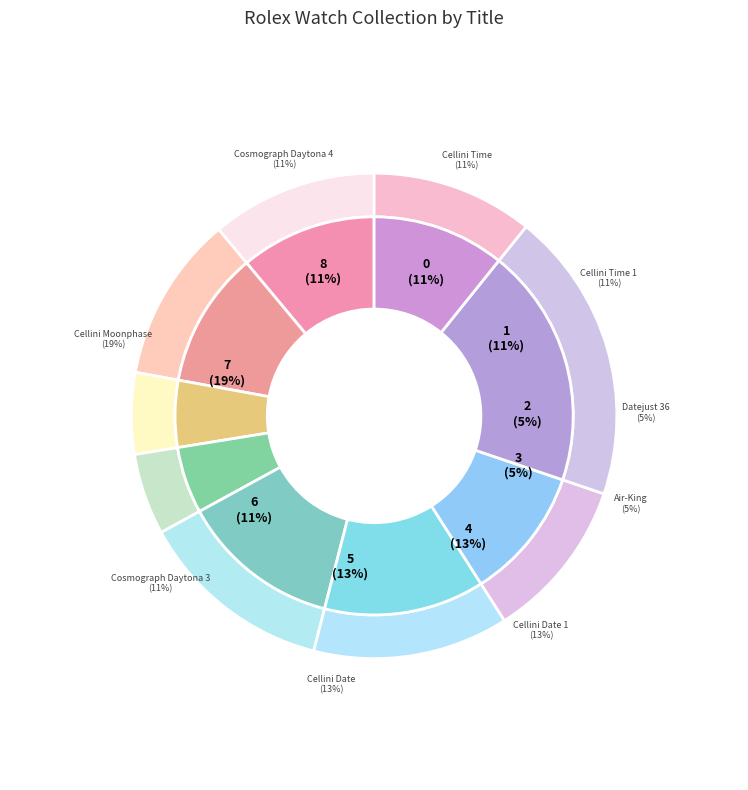

What is the total percentage of Cosmograph Daytona 4 and Cellini Date?

23.8%